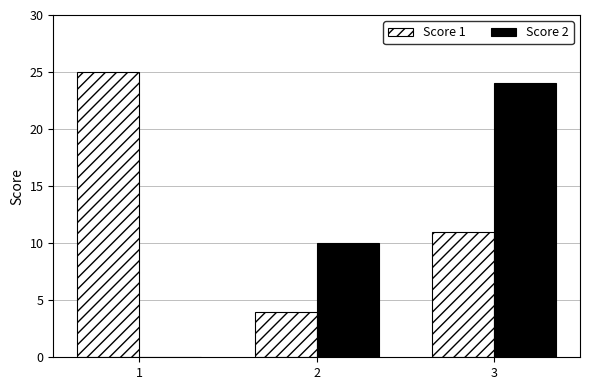

The Score 1 series shows 25 at 1. True or false?

True